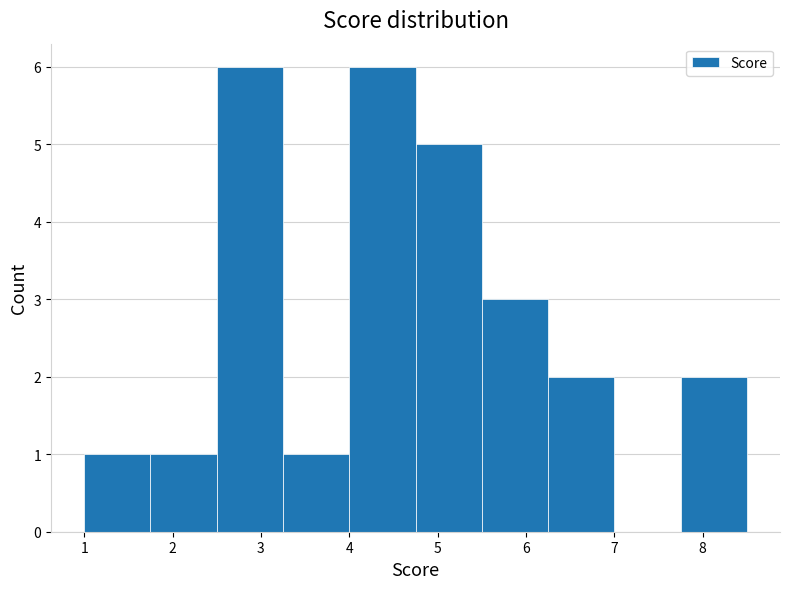

Reading left to right, list every bar in this chart as the range it spans on the x-axis followed by its height. Neither the bar edges nor the heights are printed on the chart, so give them approximately, as read against the axes.

1.00 to 1.75: 1
1.75 to 2.50: 1
2.50 to 3.25: 6
3.25 to 4.00: 1
4.00 to 4.75: 6
4.75 to 5.50: 5
5.50 to 6.25: 3
6.25 to 7.00: 2
7.00 to 7.75: 0
7.75 to 8.50: 2